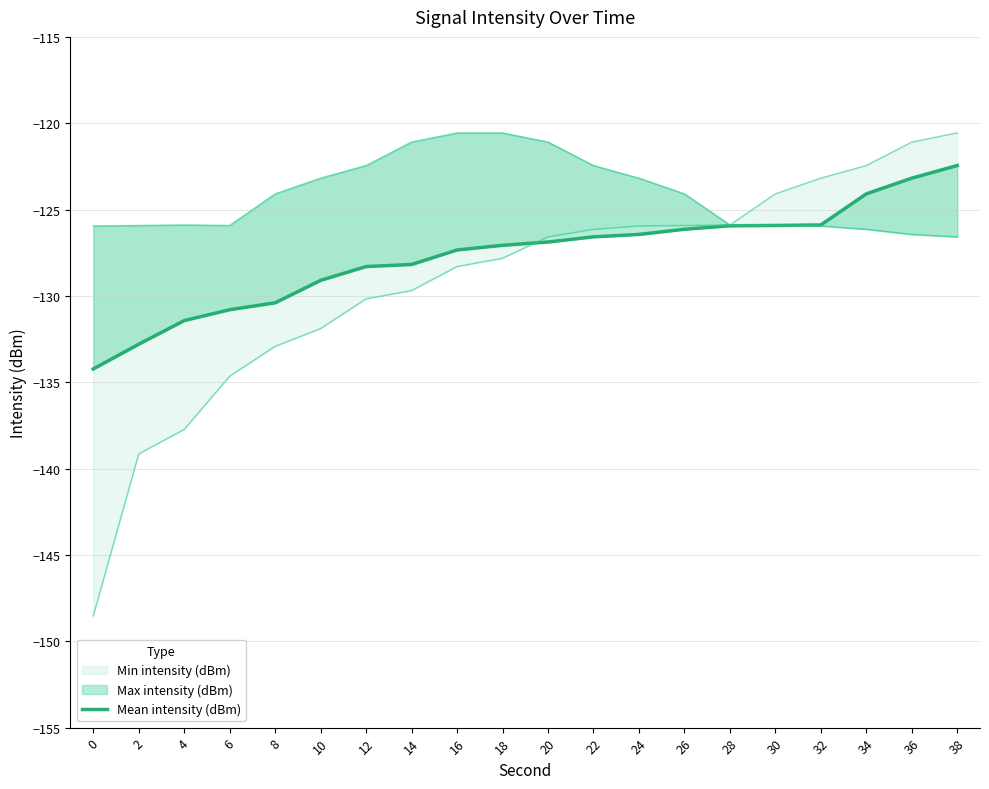

The chart shows a value of -61.5 at 20. True or false?

False